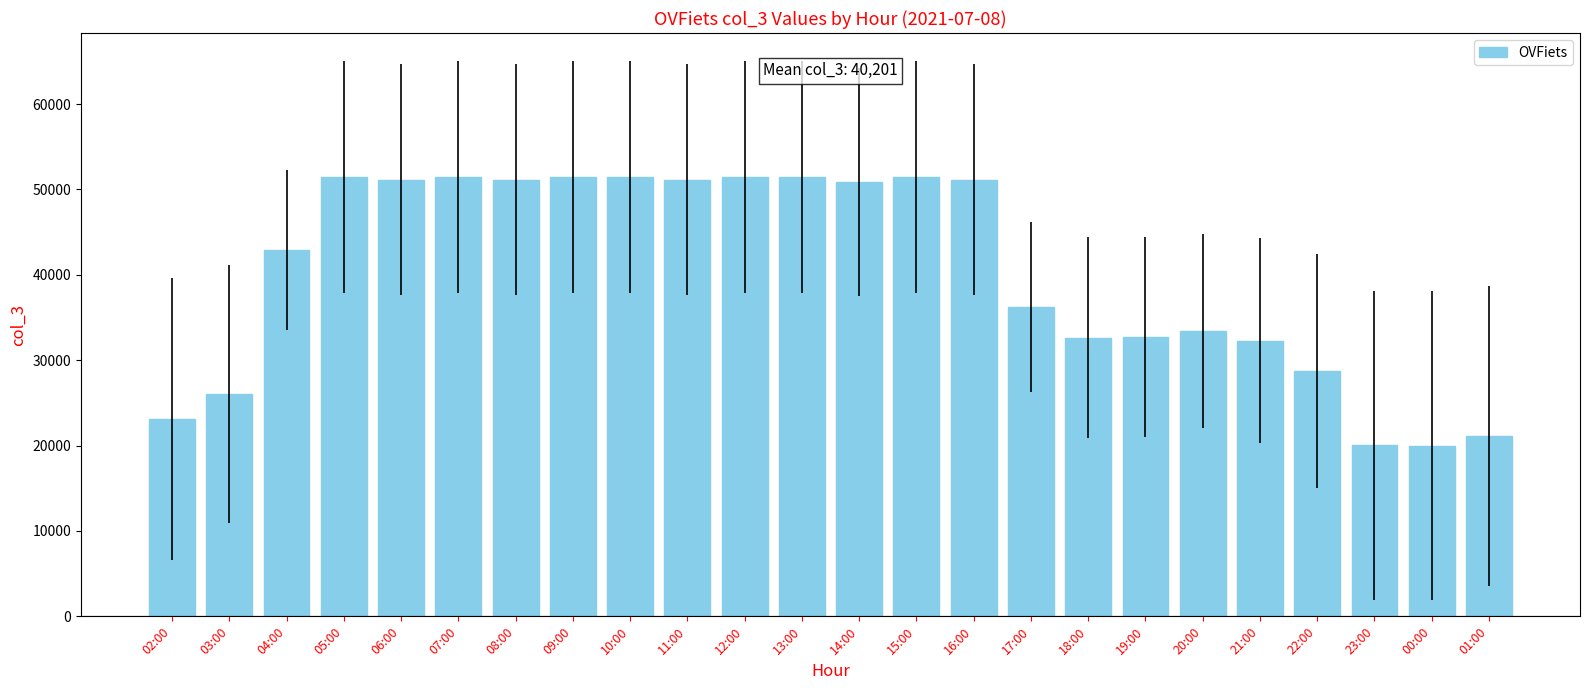

What is the difference between the maximum and minimum values?

31440